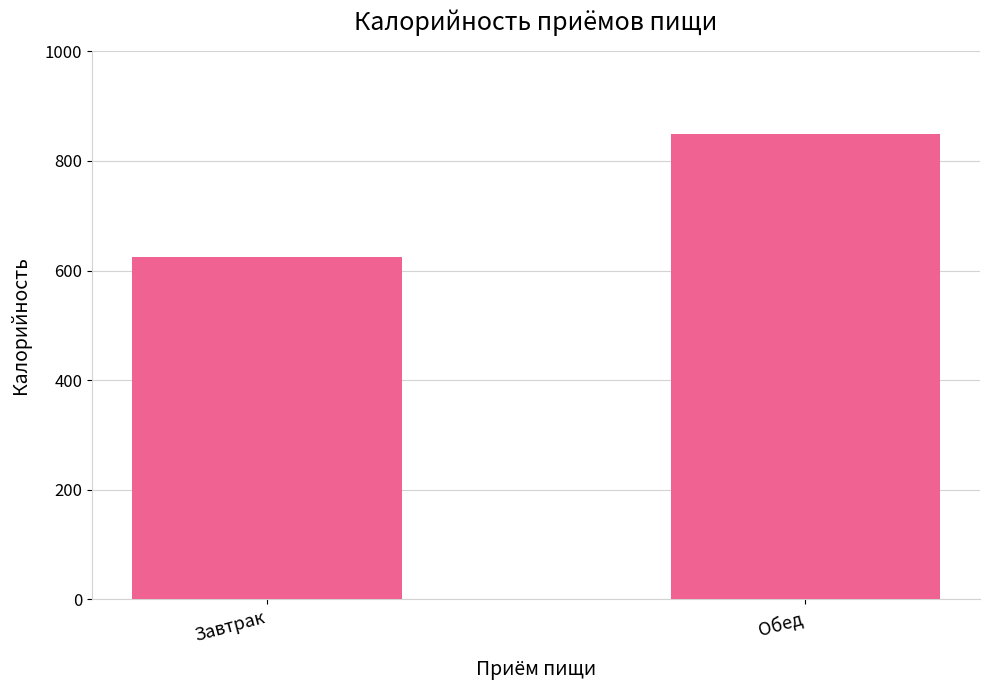

What is the value of the 2nd bar from the left?

848.8